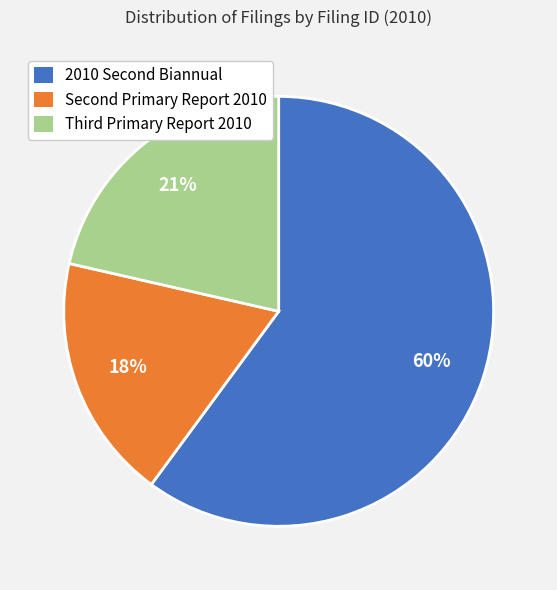

Which category has the smallest portion of the pie?

Second Primary Report 2010